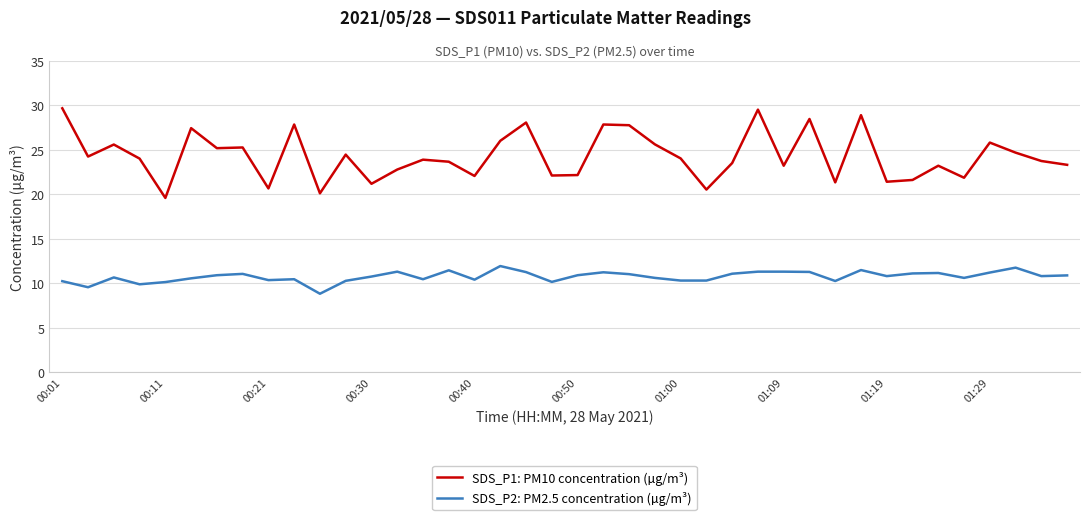

What is the difference between the maximum and minimum values in the SDS_P1: PM10 concentration (µg/m³) series?

10.1